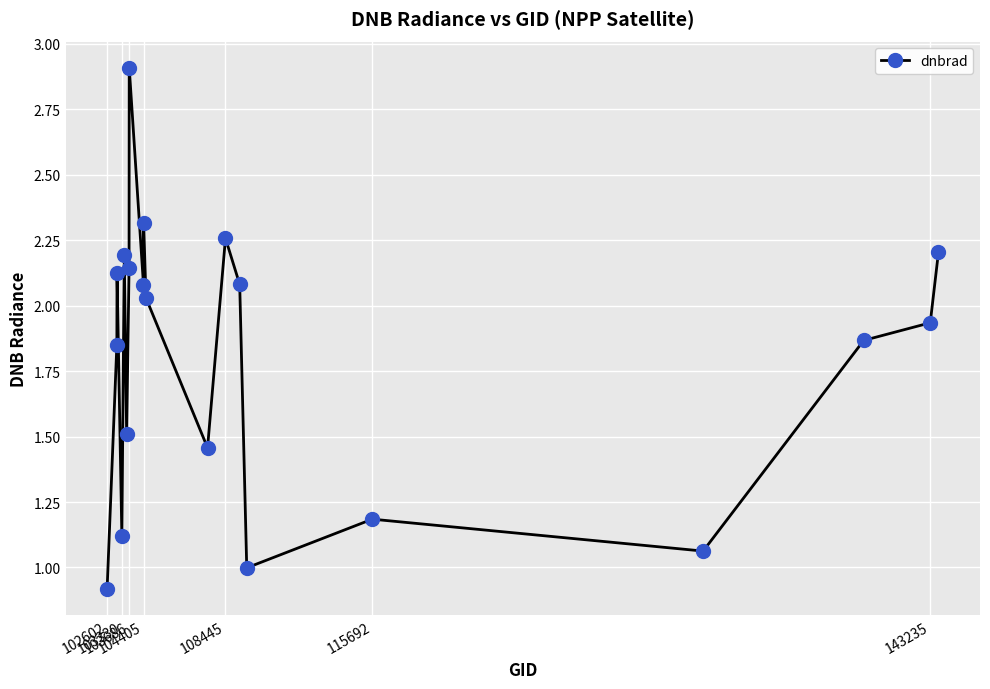

Does the chart have visible grid lines?

Yes